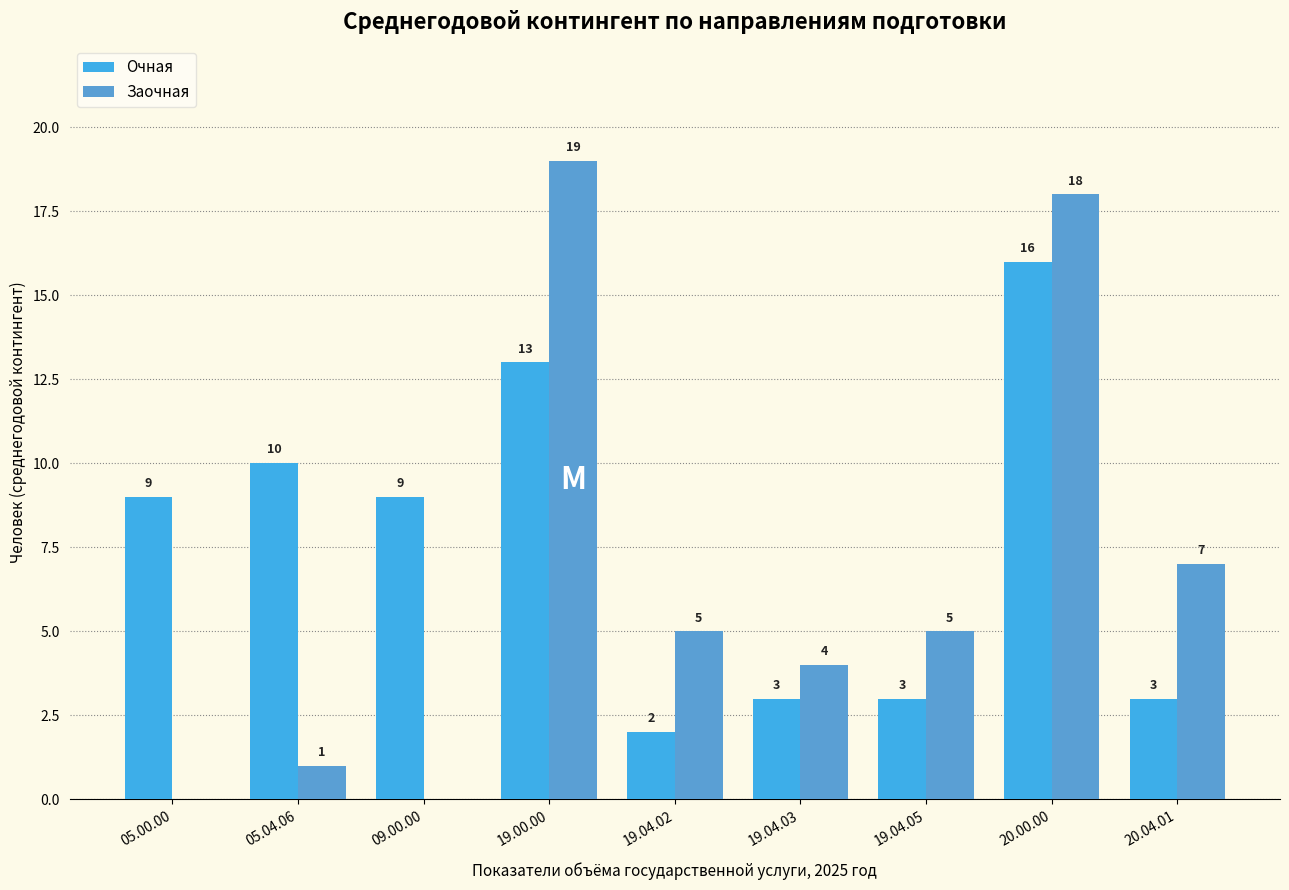

What is the spread (max minus min) of values at 05.00.00?

9